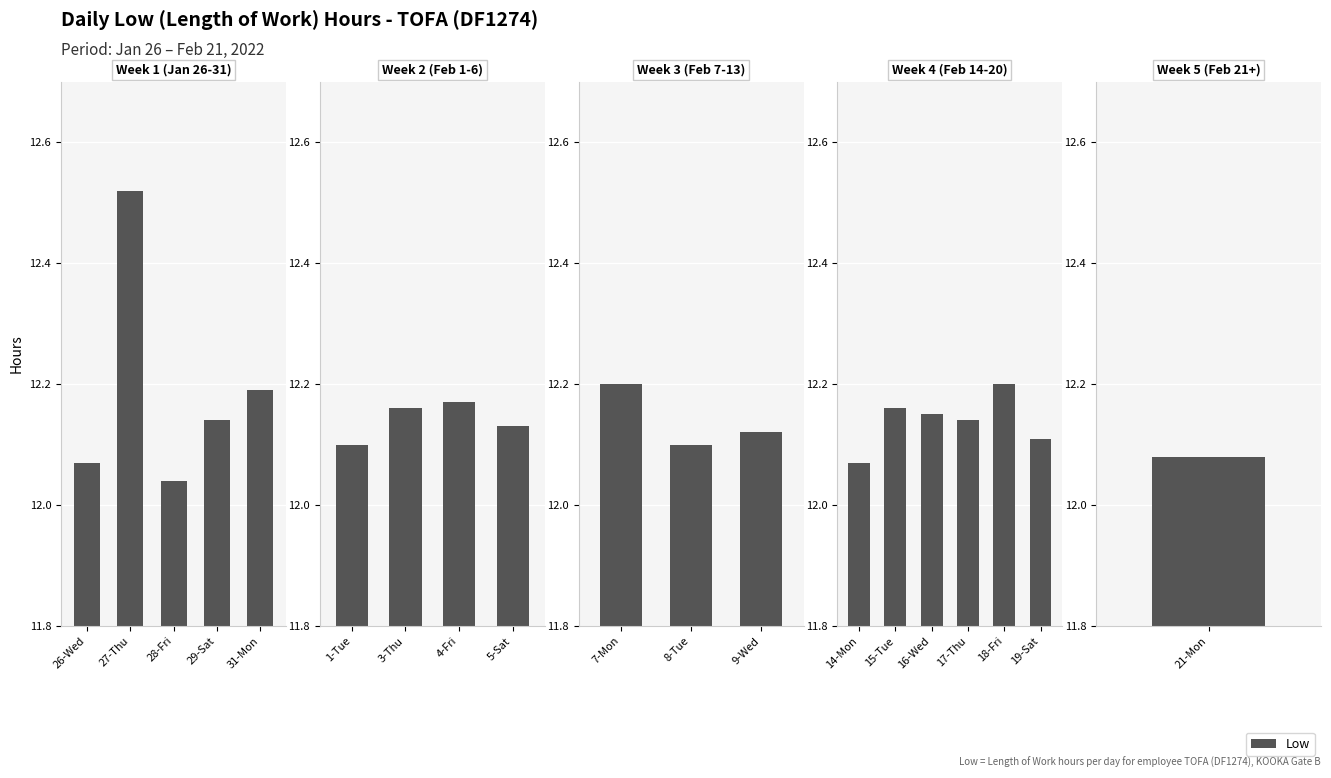

How many series are shown in this chart?

1